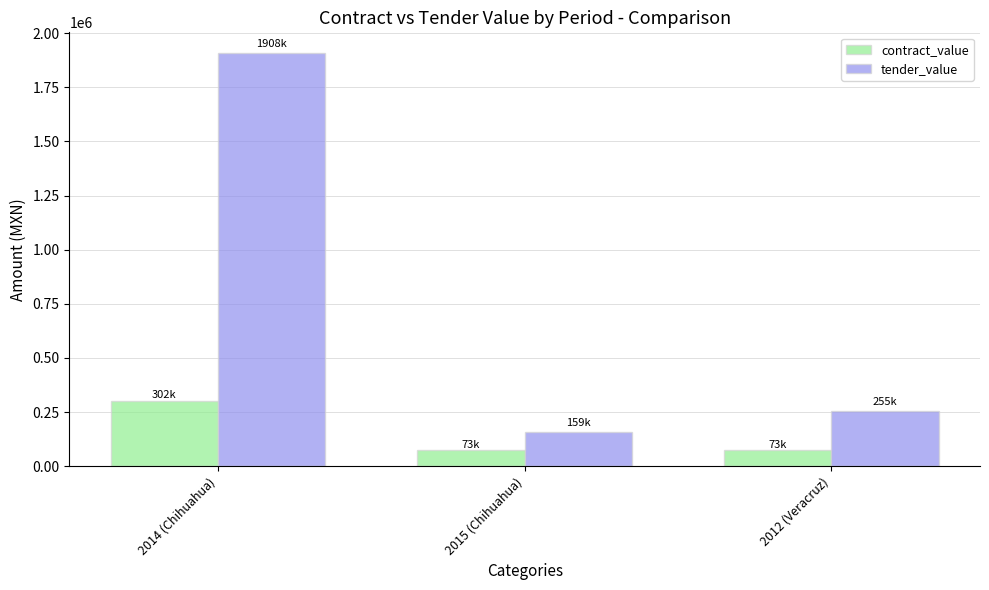

Rank the series by their average value, from lowest to highest.

contract_value, tender_value